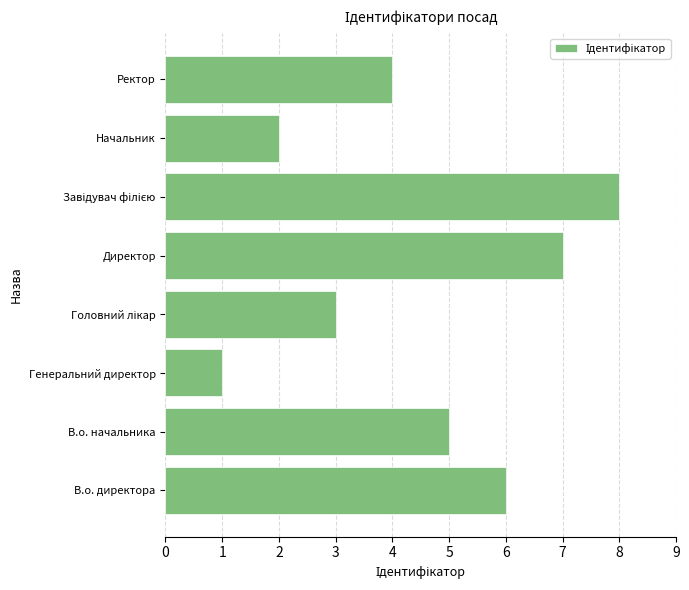

The value at Генеральний директор is 2. True or false?

False